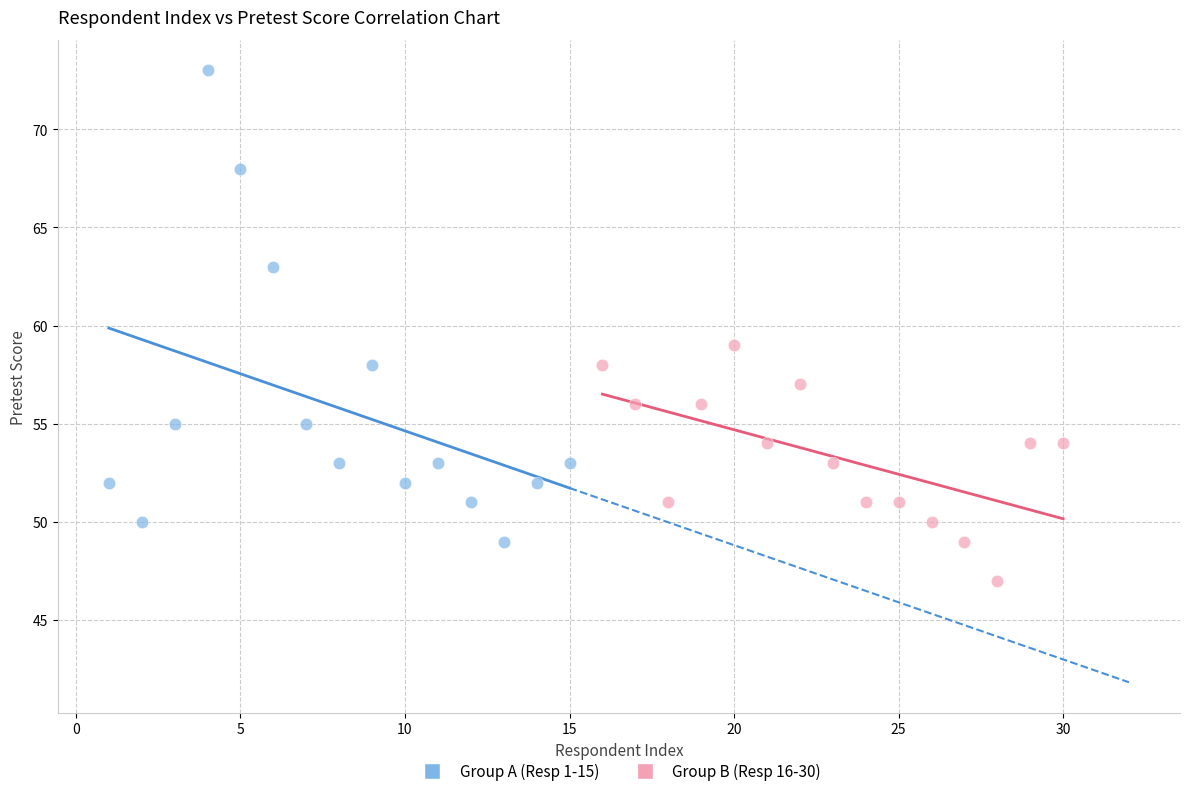

Which series has the widest spread of Y values?

Group A (Resp 1-15)